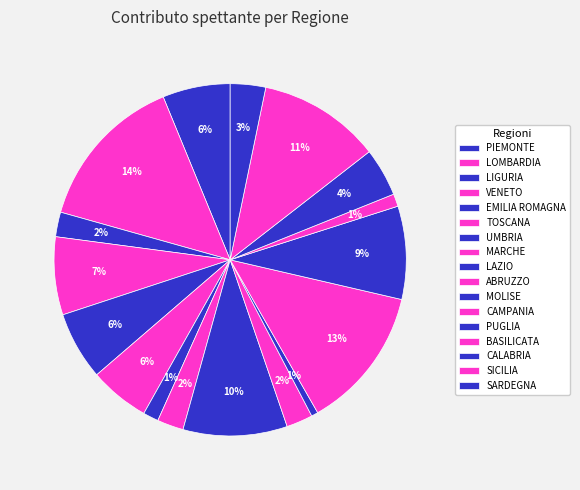

Which category has the biggest portion of the pie?

LOMBARDIA